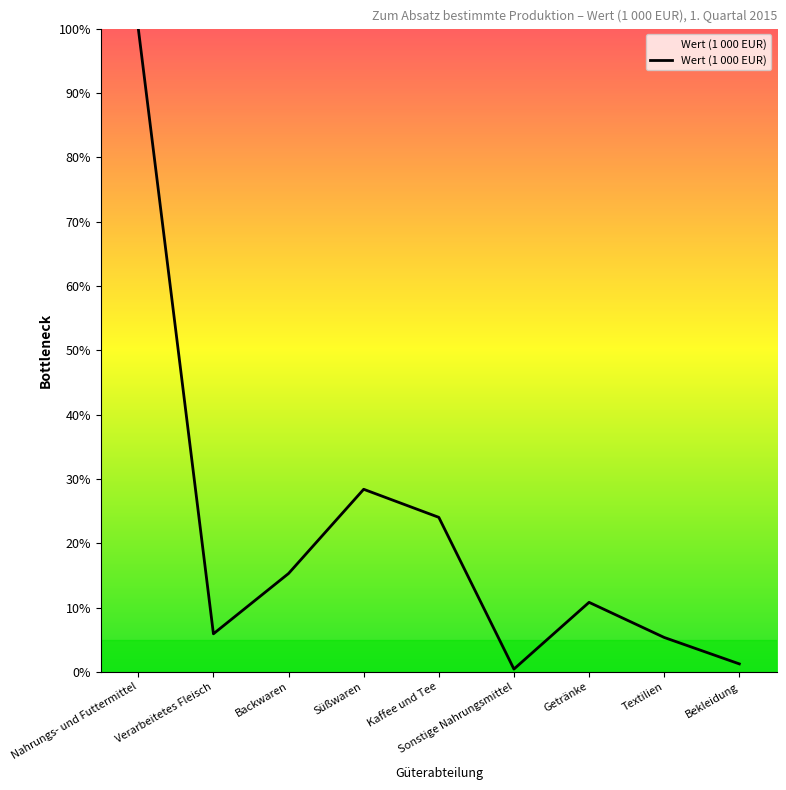

What is the sum of all values?

191.4